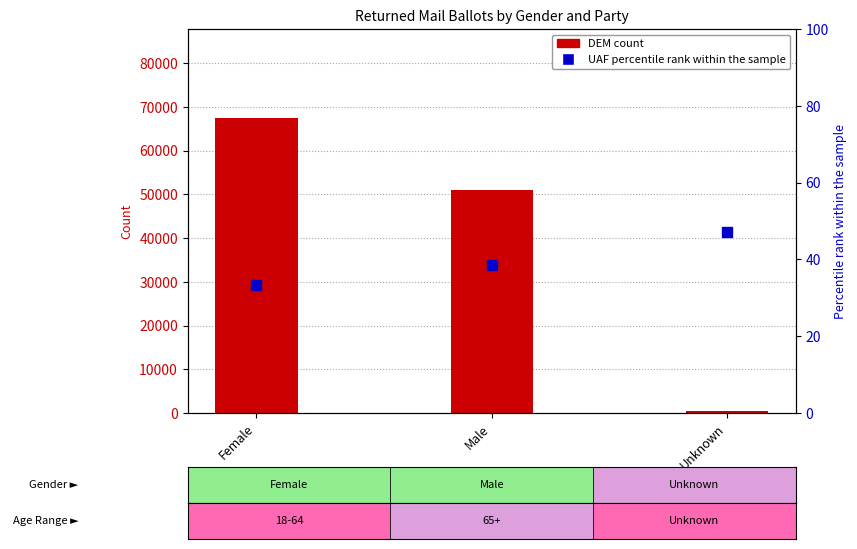

Which series has the widest spread of Y values?

DEM